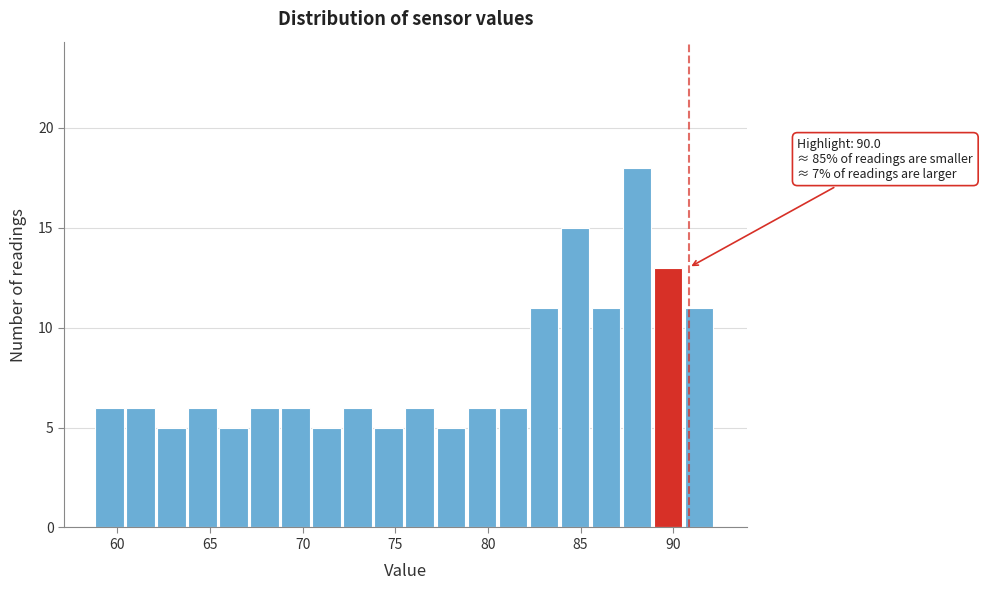

Read against the x-axis, roughly where is the centre of the tallest bar?

88.0